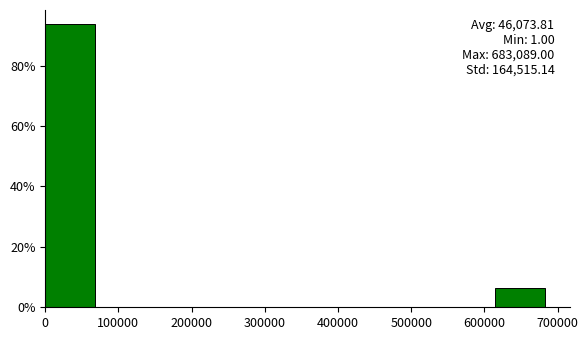

Which range on the x-axis has the tallest bar?

0 to 70000